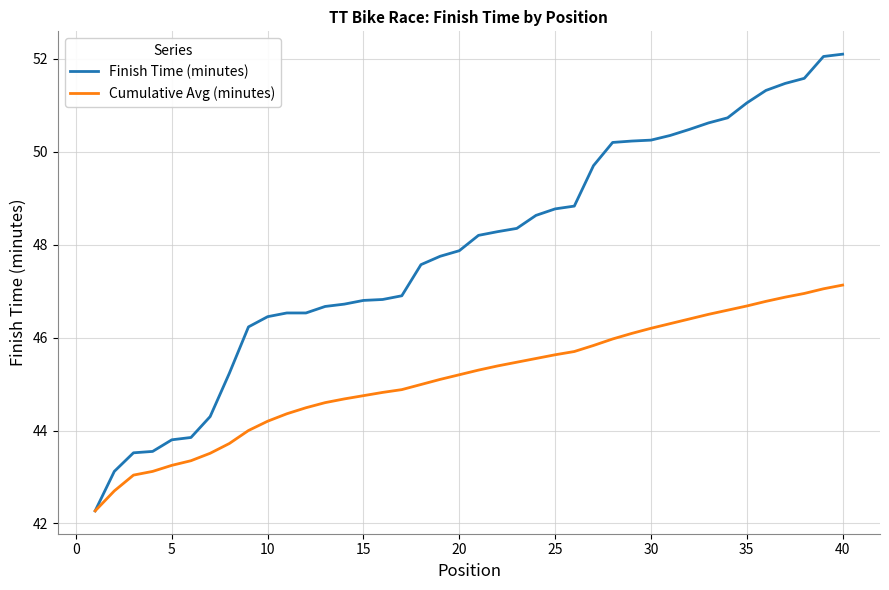

Which series has the largest range (max minus min)?

Finish Time (minutes)